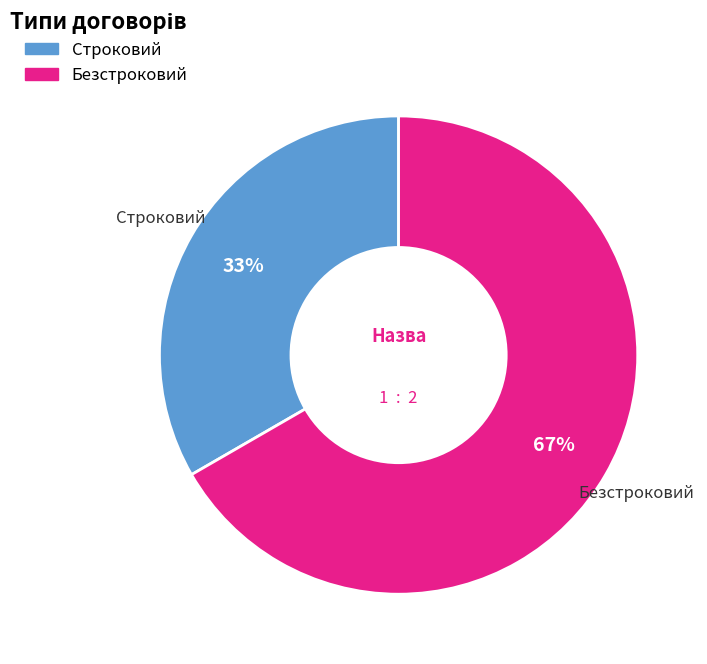

What percentage is the Безстроковий slice, to the nearest percent?

67%